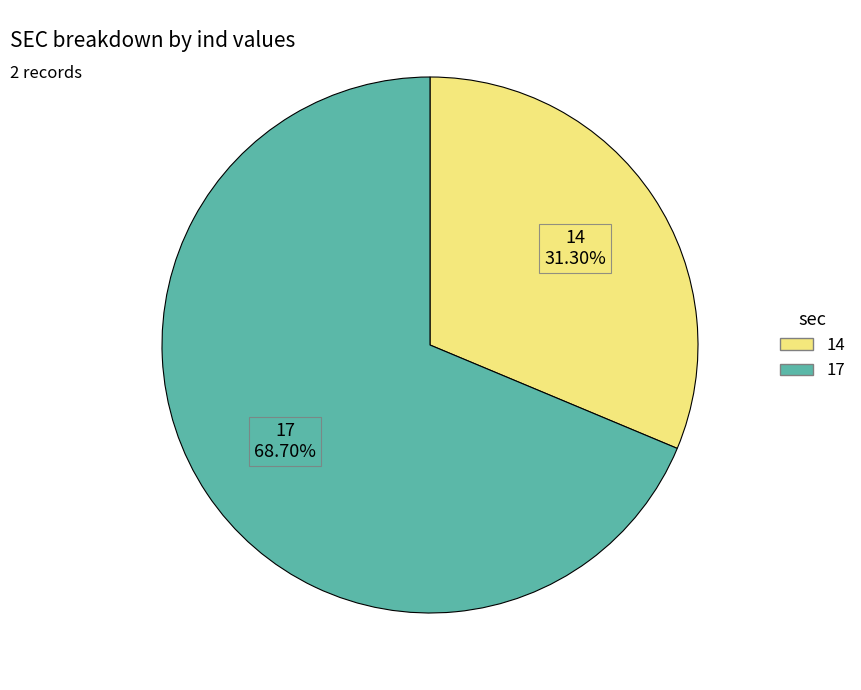

Which slice is the largest?

17